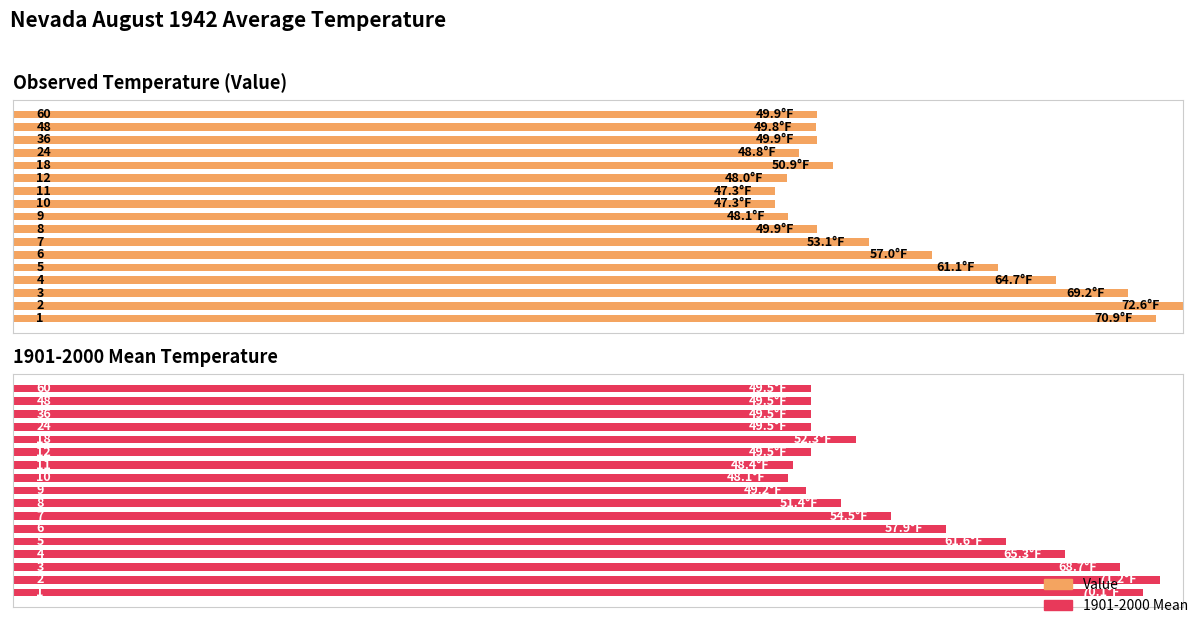

Which series changed the most between 10 and 12?

1901-2000 Mean